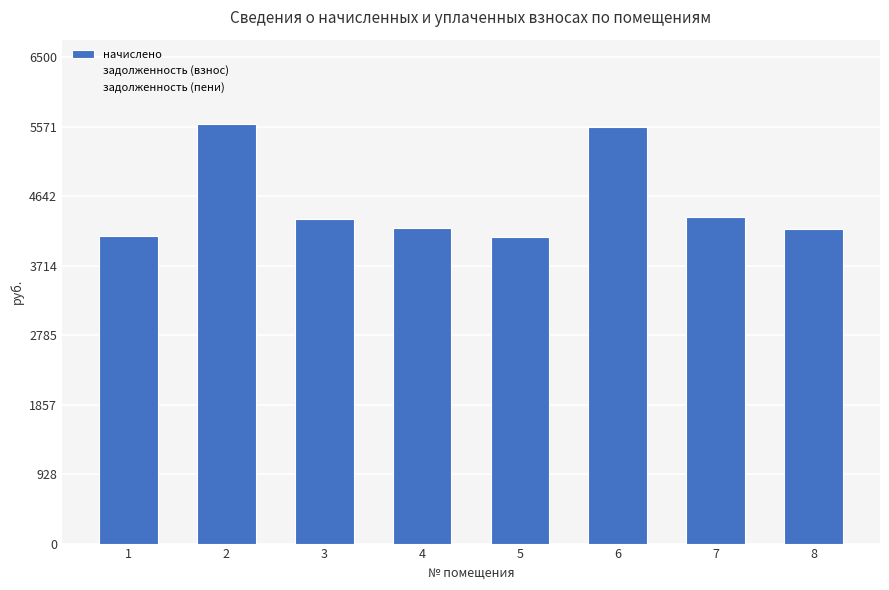

Between 4 and 6, which is larger?

6